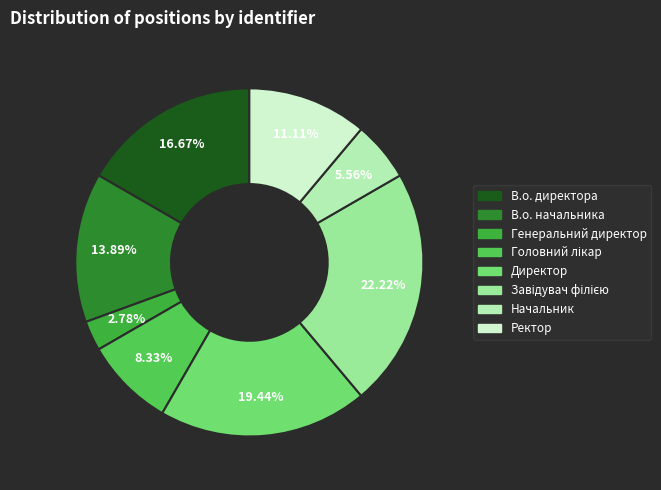

Is it true that Генеральний директор is 1% of the pie?

False